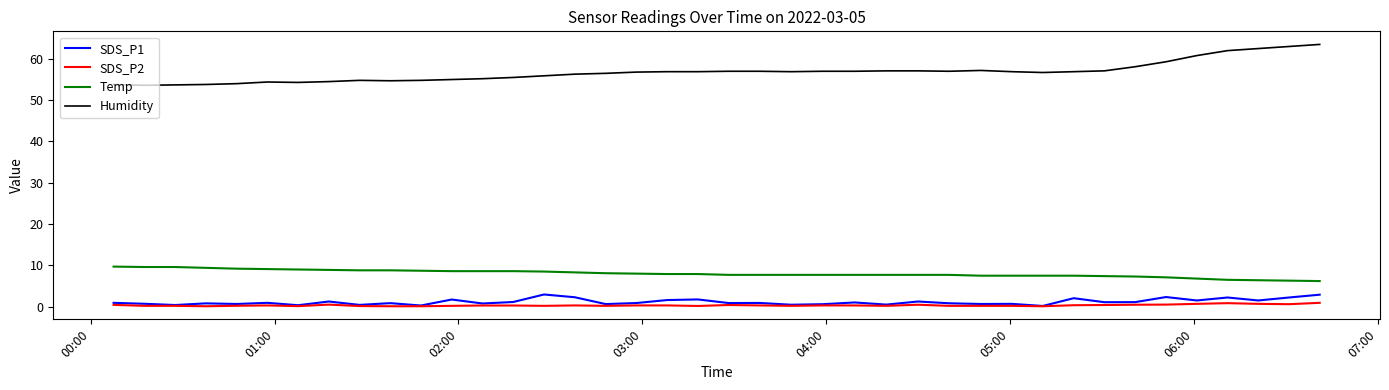

Which series has the largest total across all categories?

Humidity